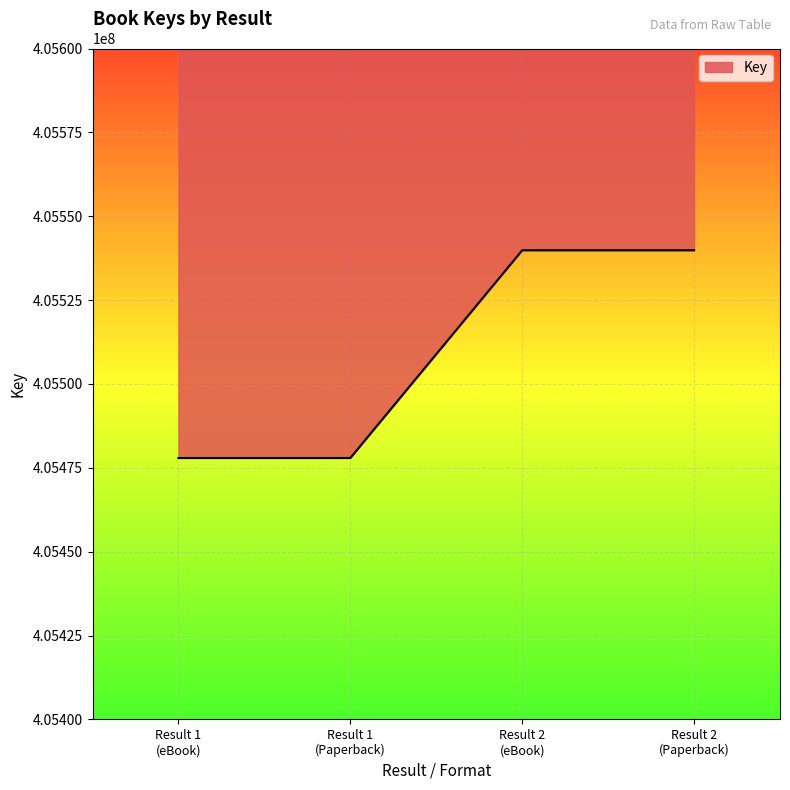

Reading left to right, transcribe all the data shown in this chart.

Result 1
(eBook)=405477929	Result 1
(Paperback)=405477929	Result 2
(eBook)=405539849	Result 2
(Paperback)=405539849